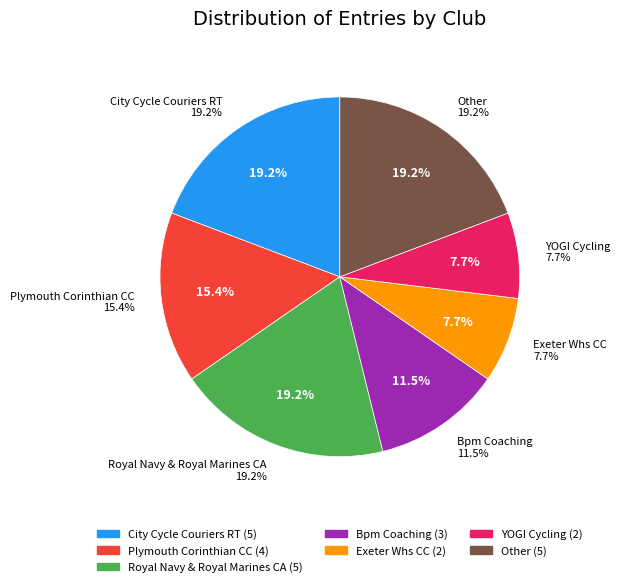

True or false: Bpm Coaching accounts for 12% of the total.

True